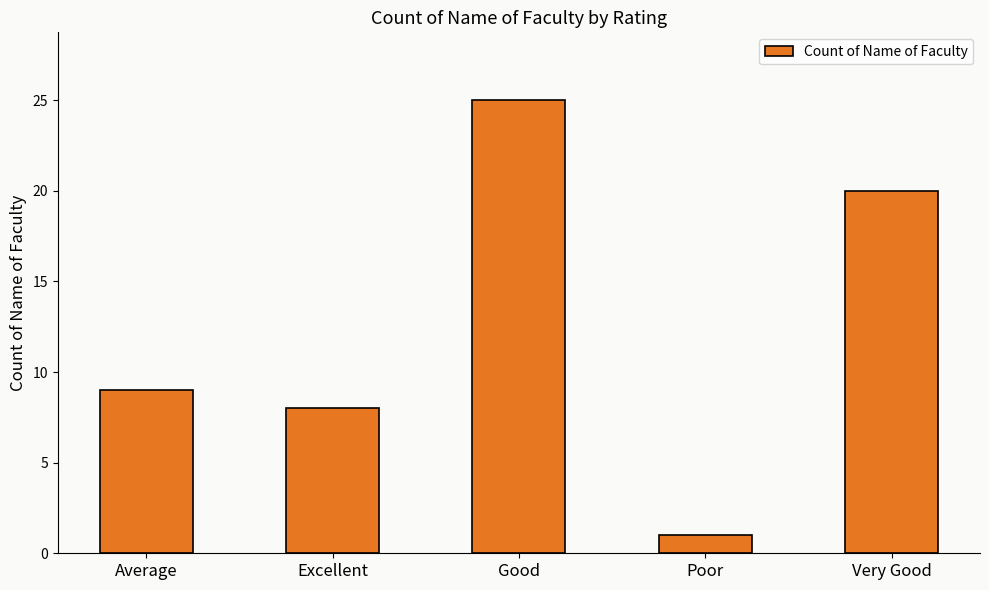

Between Good and Excellent, which is larger?

Good